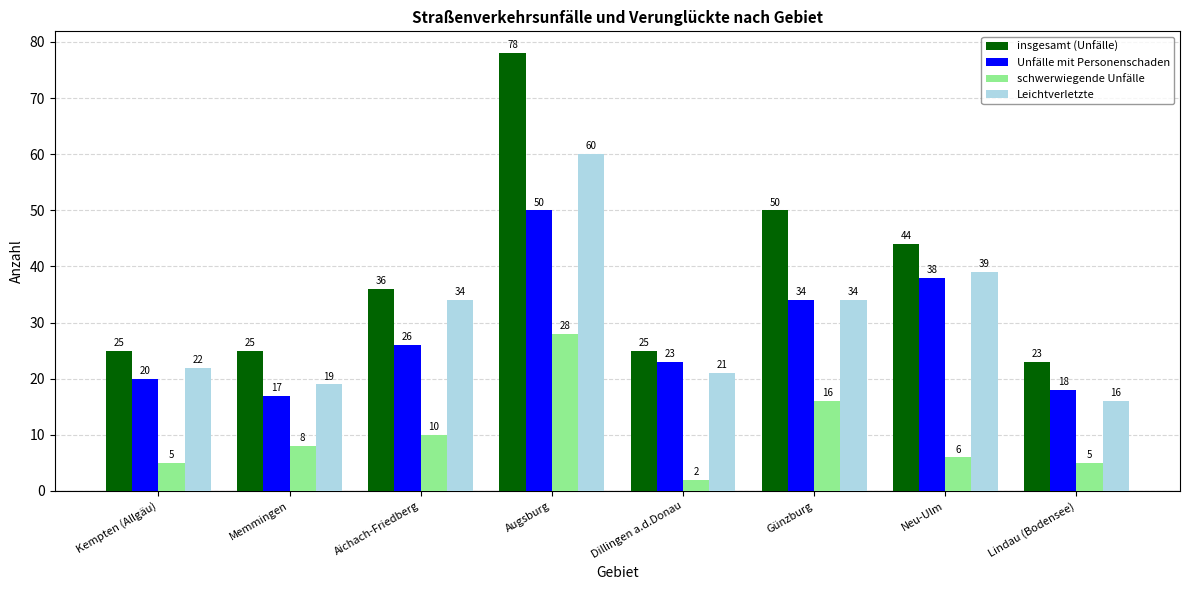

What is the average value of the insgesamt (Unfälle) series?

38